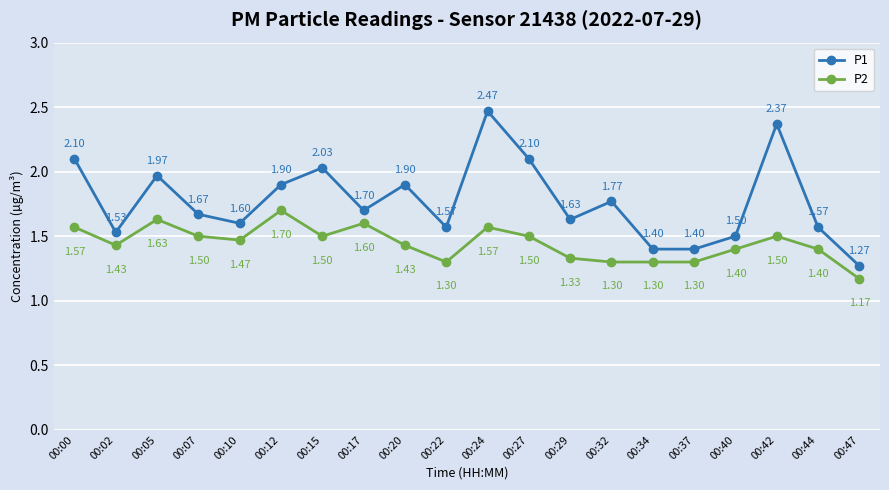

True or false: P2 has a value of 1.5 at 00:07.

True